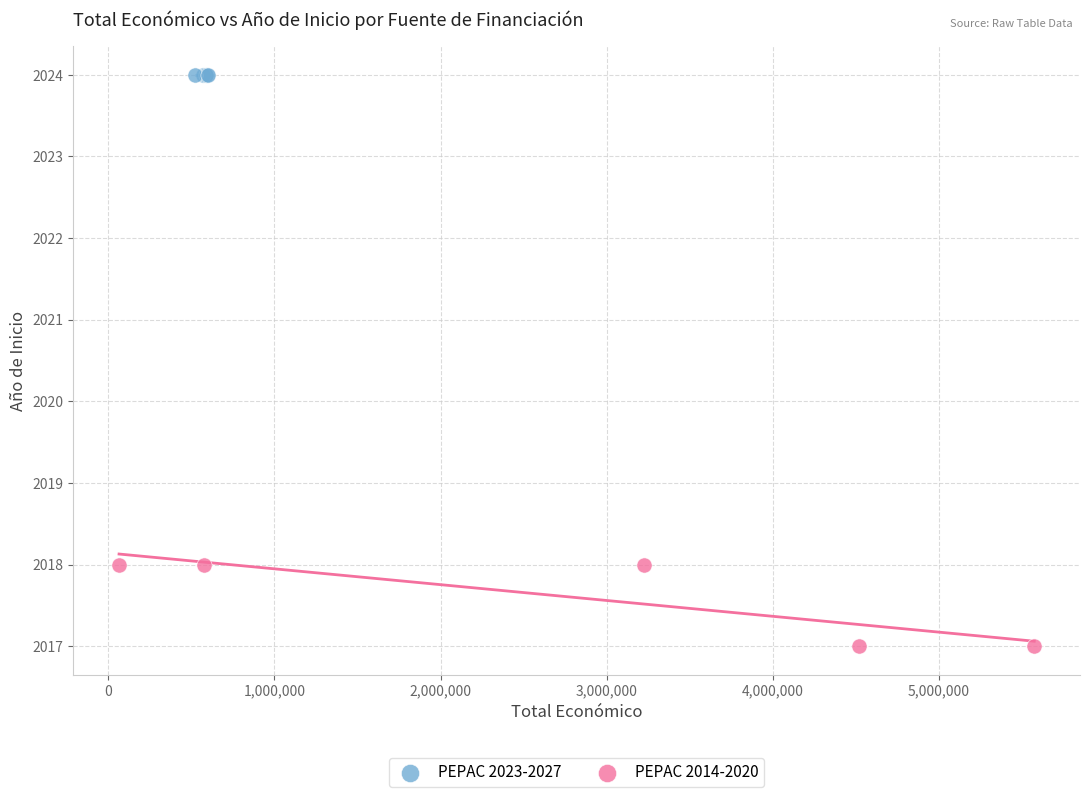

Which series reaches the maximum Y coordinate?

PEPAC 2023-2027